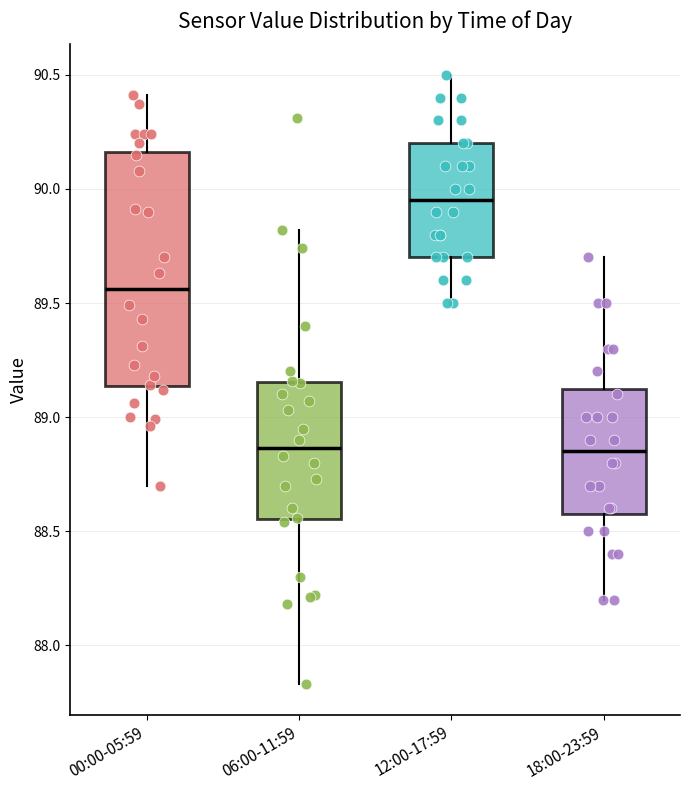

Where does the lower whisker of the box for 00:00-05:59 end on the y-axis? The values are not printed on the chart, so give them approximately, as read against the axis.

88.70